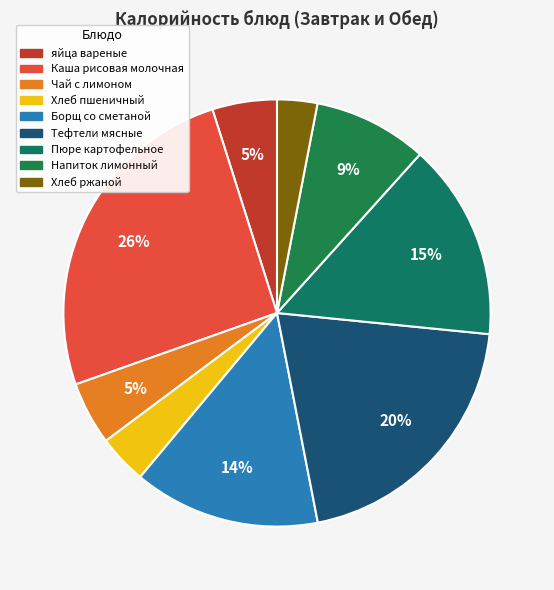

To the nearest percent, what is the average slice percentage?

11%